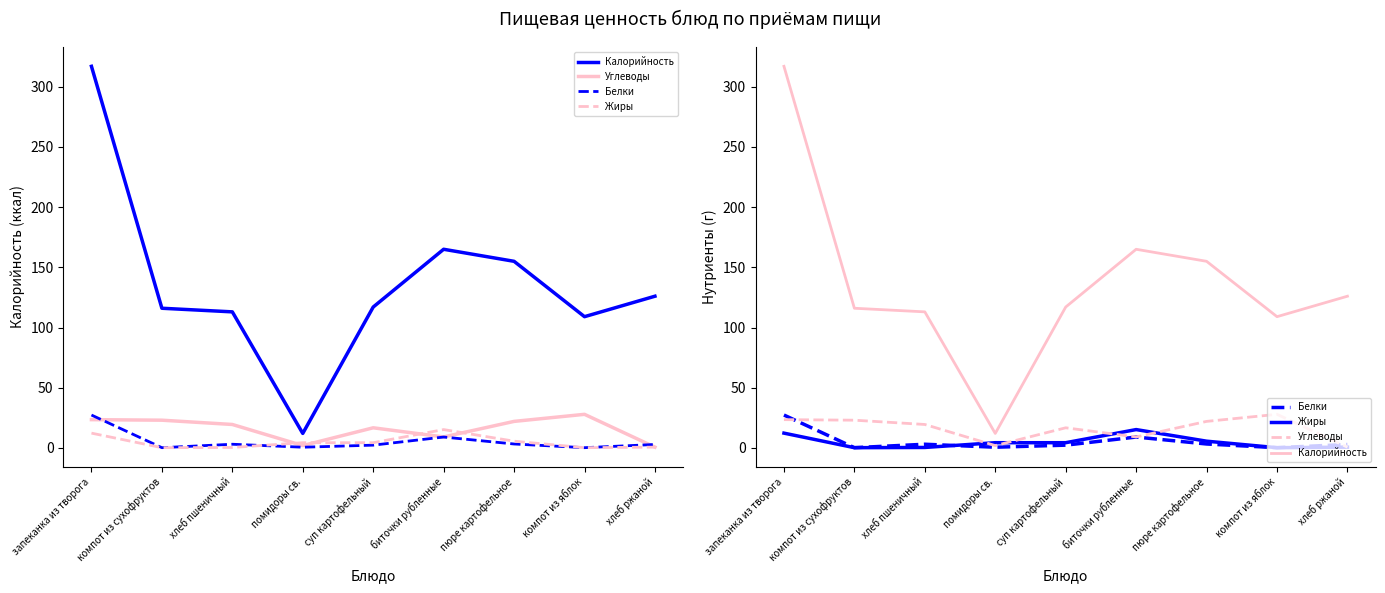

Between помидоры св. and компот из яблок, which is larger?

компот из яблок